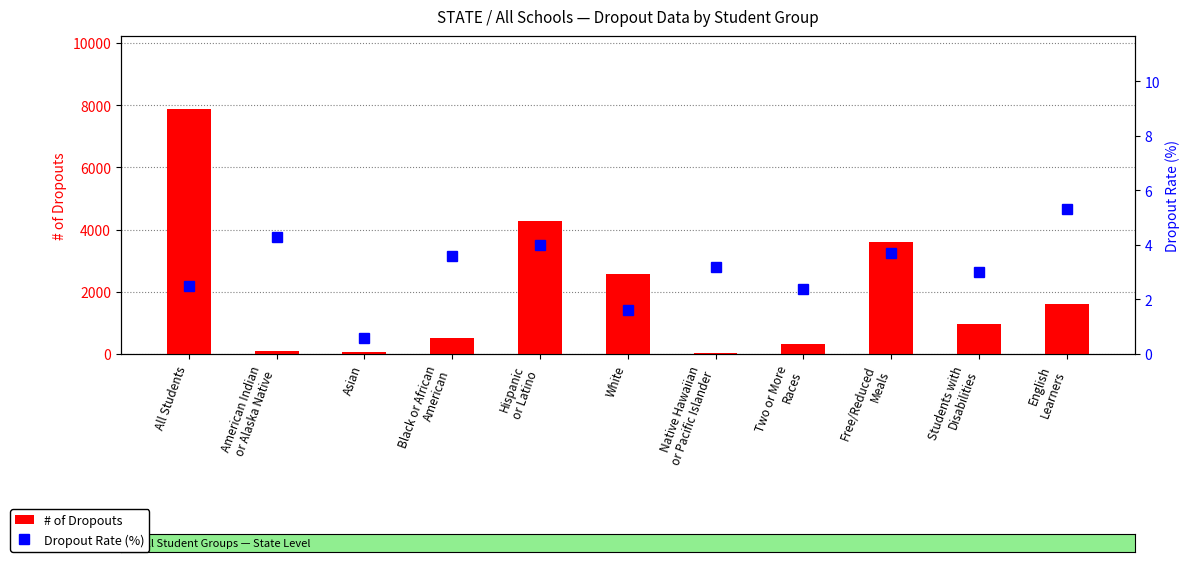

What is the average value of the Dropout Rate (%) series?

3.1